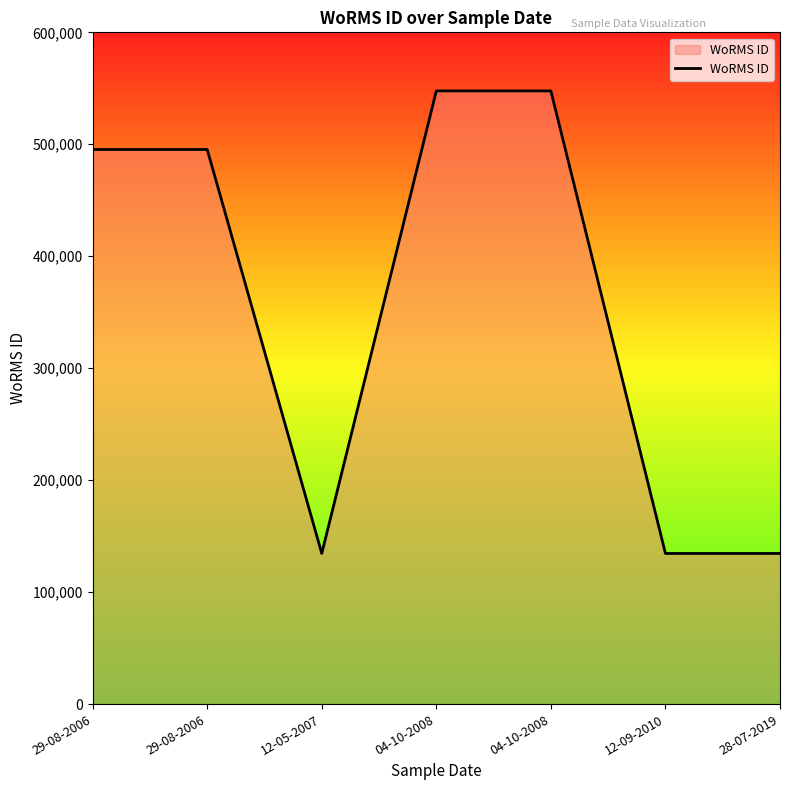

What is the maximum value shown in the chart?

547692